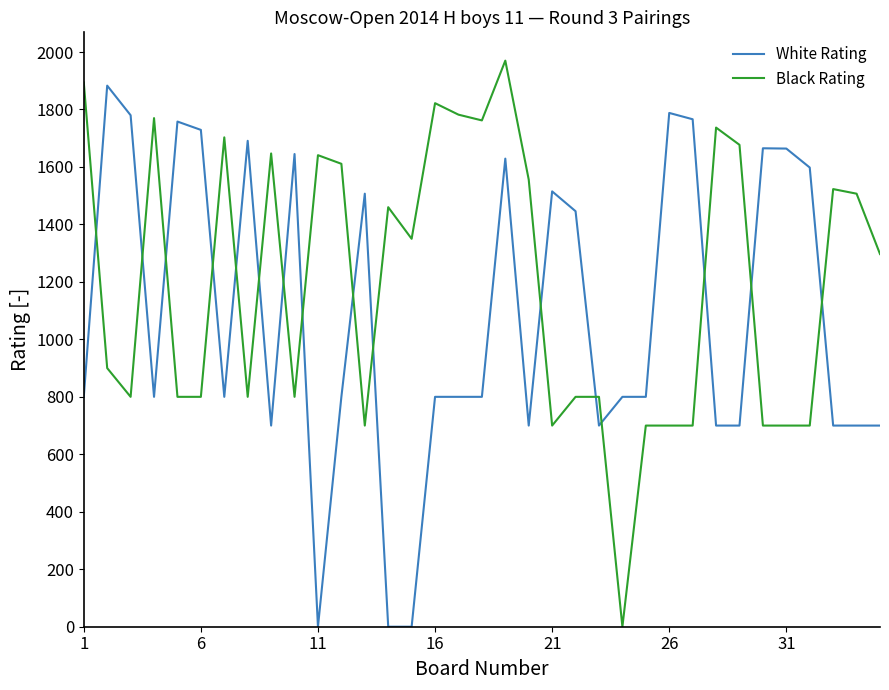

What is the maximum value for Black Rating?

1970